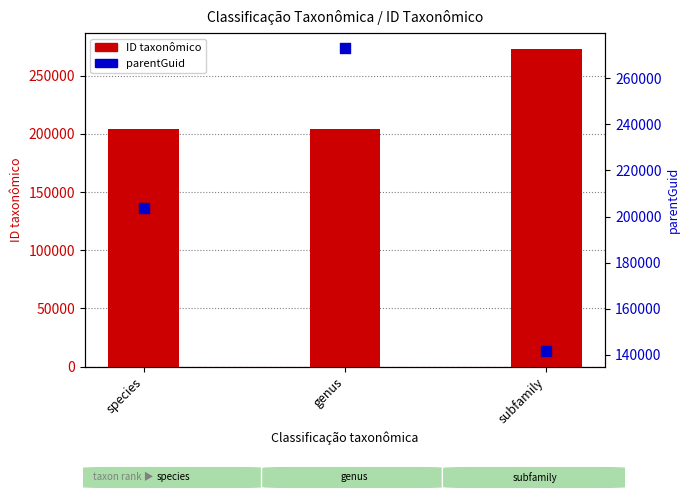

Which series contains the highest Y value?

ID taxonômico